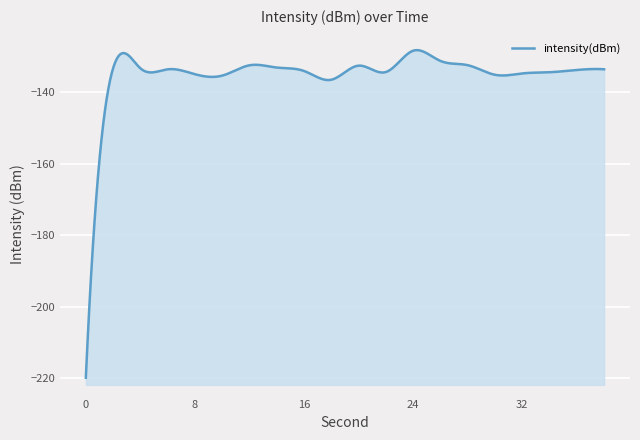

Reading left to right, list all the values displayed in this chart.

0=-219.9	2=-133.3	4=-133.3	6=-133.6	8=-135.0	10=-135.4	12=-132.5	14=-133.1	16=-134.1	18=-136.5	20=-132.6	22=-134.4	24=-128.4	26=-131.3	28=-132.5	30=-135.2	32=-134.8	34=-134.4	36=-133.8	38=-133.6